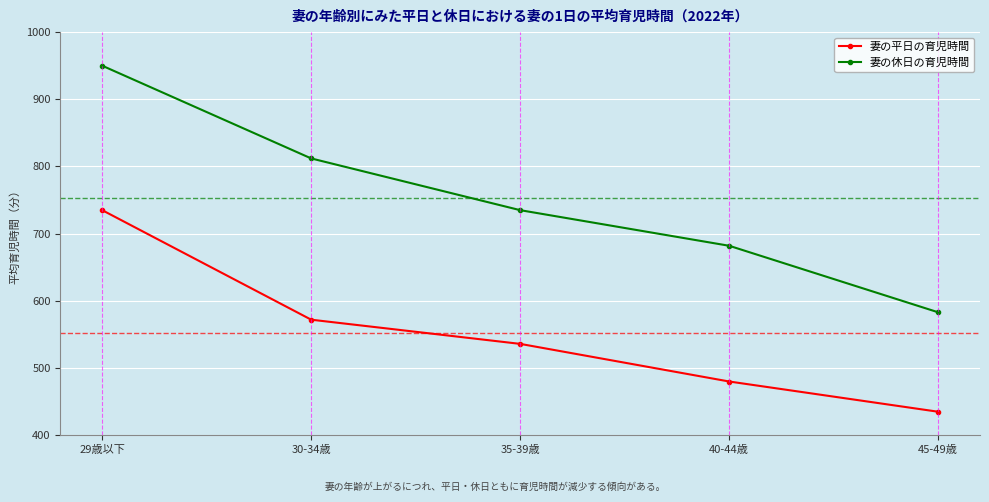

True or false: 妻の休日の育児時間 and 妻の平日の育児時間 cross at least once.

False